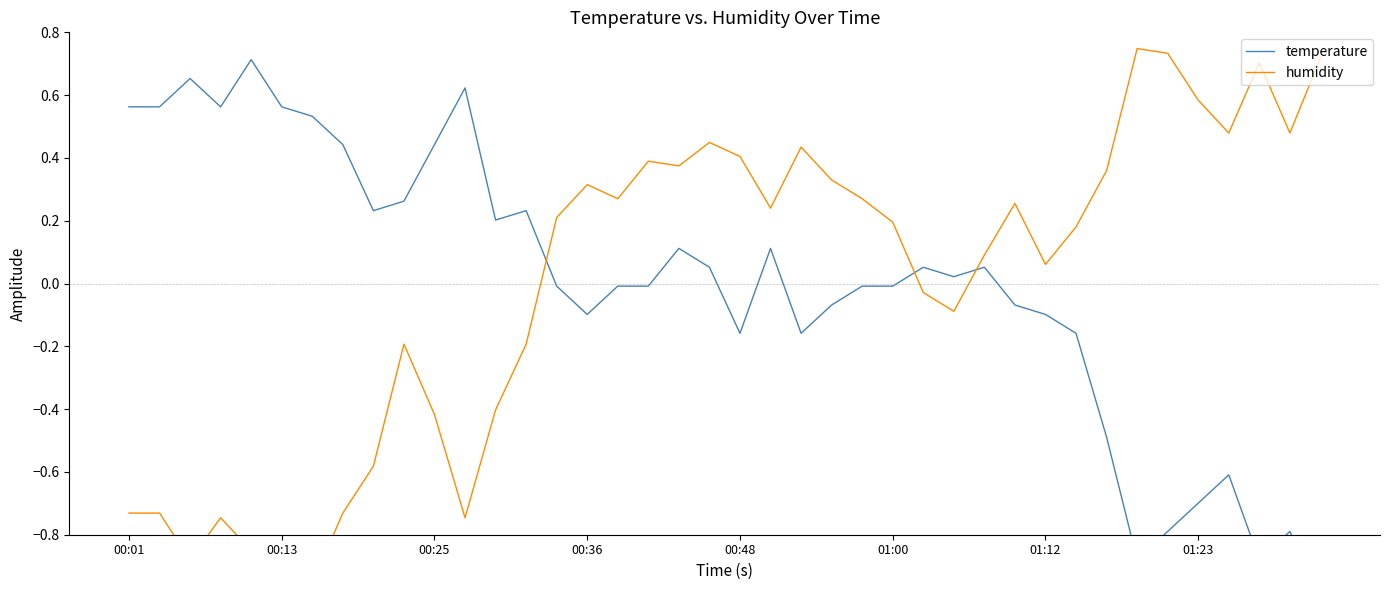

True or false: temperature and humidity cross at least once.

True